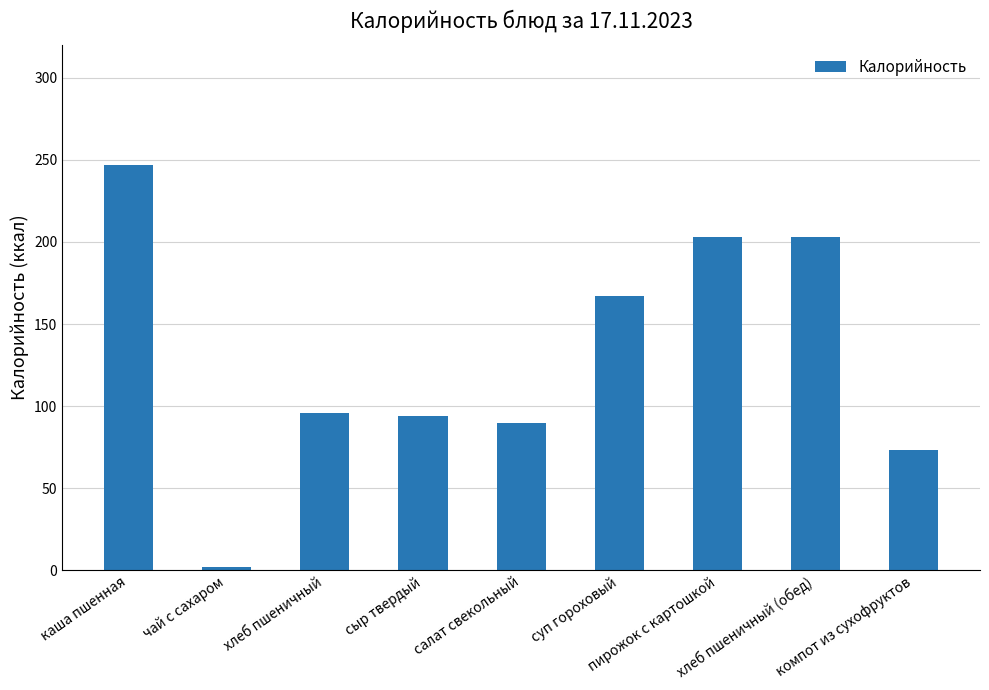

Reading right to left, what are all the values shown in this chart?

компот из сухофруктов=73.0	хлеб пшеничный (обед)=203.0	пирожок с картошкой=203.0	суп гороховый=167.2	салат свекольный=90.0	сыр твердый=93.9	хлеб пшеничный=96.0	чай с сахаром=2.0	каша пшенная=247.0